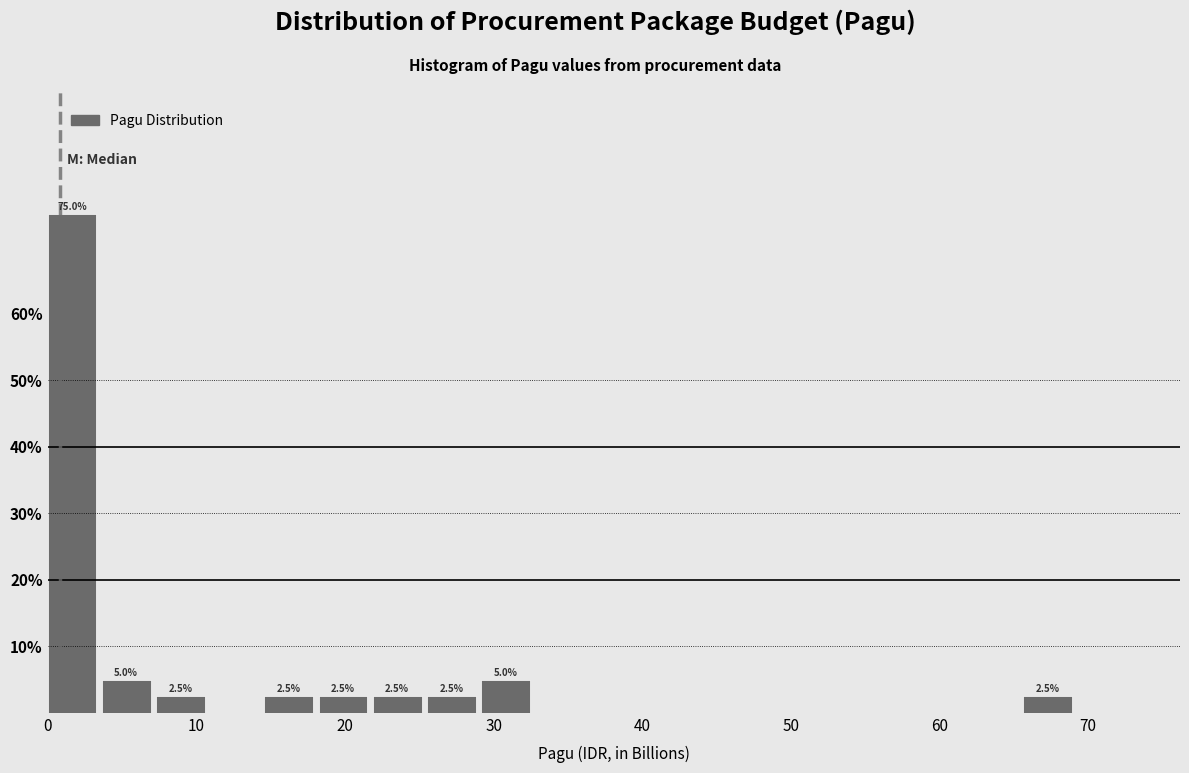

Read against the x-axis, roughly where is the centre of the tallest bar?

2